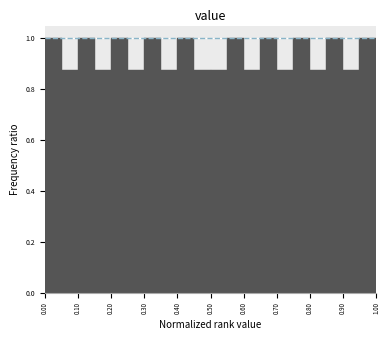

Reading left to right, transcribe this chart: for each bar, give the range it covers on the x-axis and its height. The values are not printed on the chart, so give them approximately, as read against the axis.

0.00 to 0.05: 1.00
0.05 to 0.10: 0.88
0.10 to 0.15: 1.00
0.15 to 0.20: 0.88
0.20 to 0.25: 1.00
0.25 to 0.30: 0.88
0.30 to 0.35: 1.00
0.35 to 0.40: 0.88
0.40 to 0.45: 1.00
0.45 to 0.50: 0.88
0.50 to 0.55: 0.88
0.55 to 0.60: 1.00
0.60 to 0.65: 0.88
0.65 to 0.70: 1.00
0.70 to 0.75: 0.88
0.75 to 0.80: 1.00
0.80 to 0.85: 0.88
0.85 to 0.90: 1.00
0.90 to 0.95: 0.88
0.95 to 1.00: 1.00